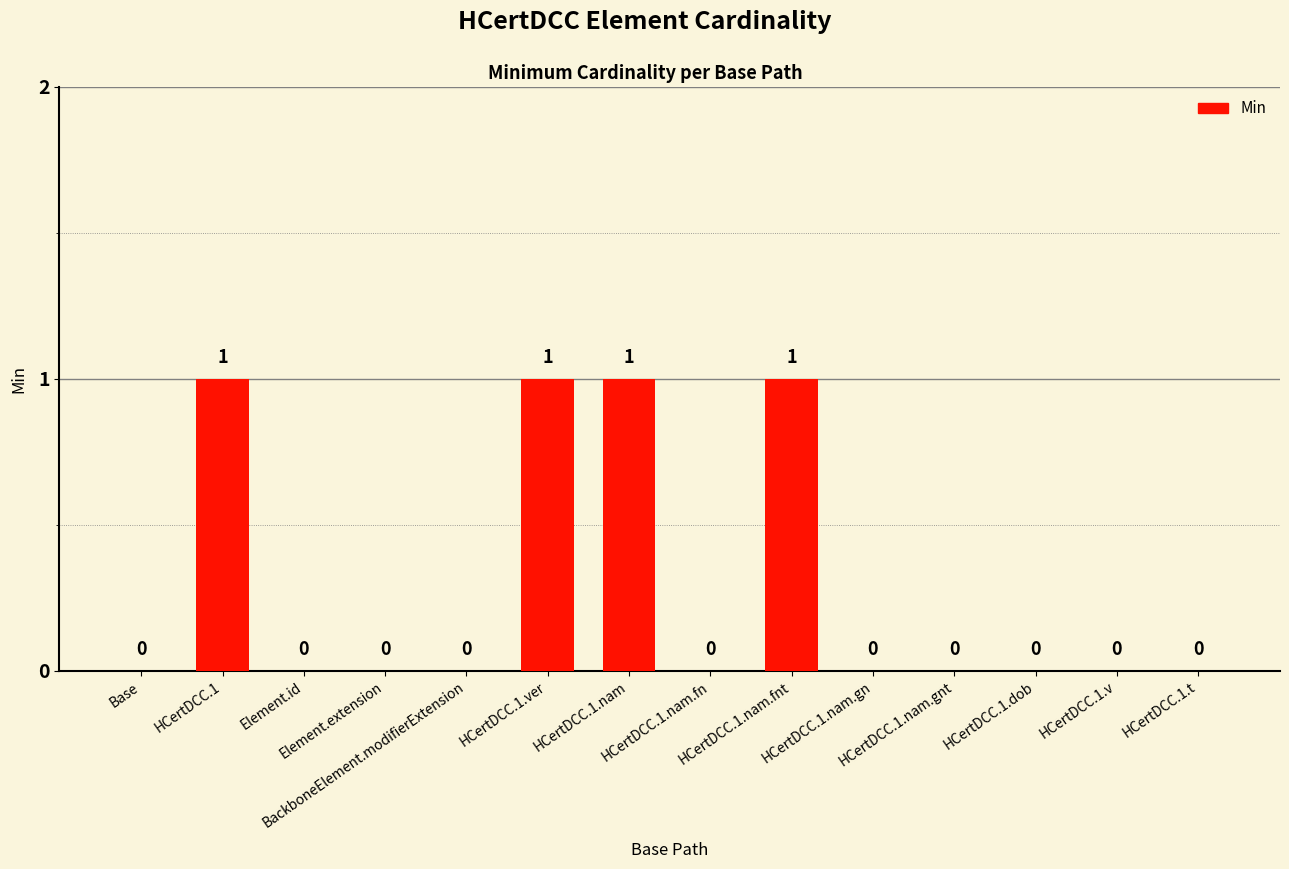

How many values are between 0 and 1?

14